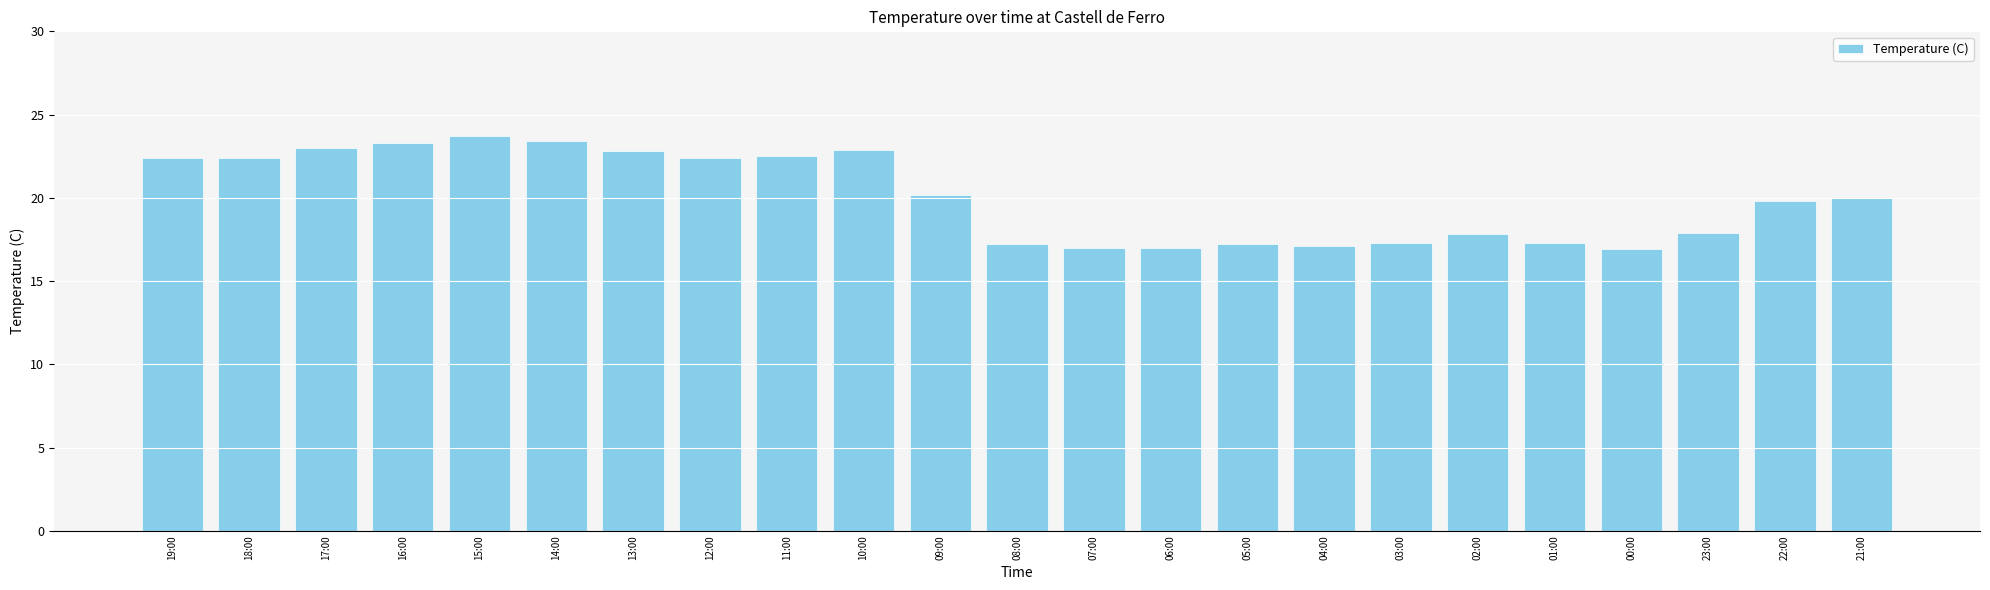

What is the ratio of the value at 22:00 to the value at 08:00?

1.2